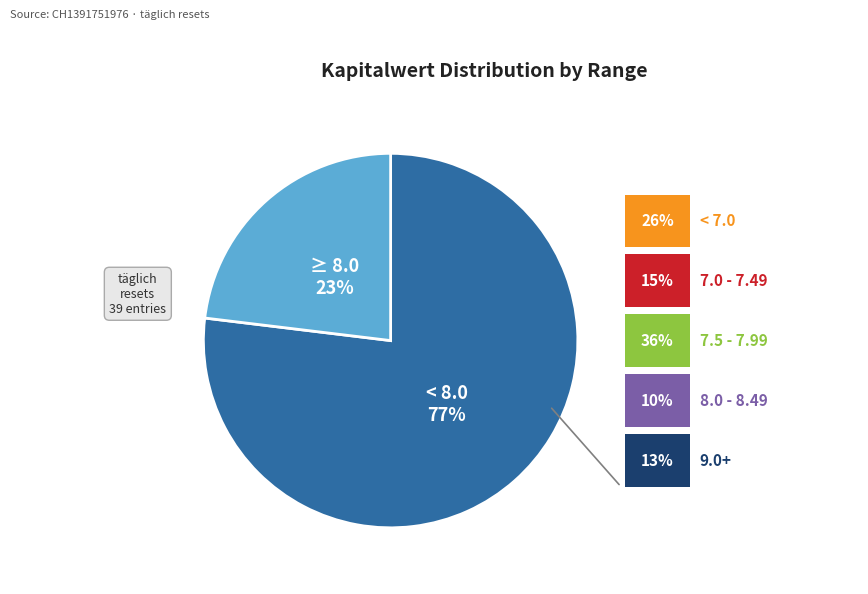

How many segments does this pie chart have?

2